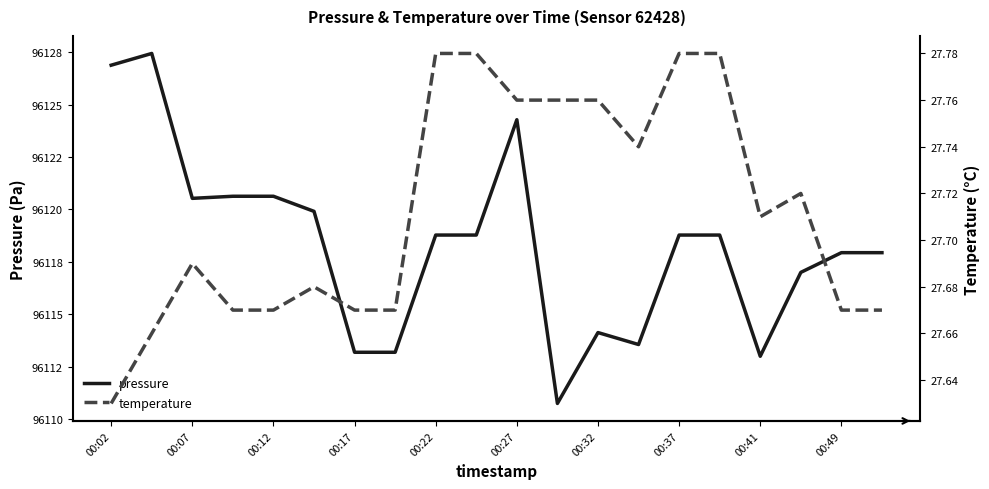

Reading left to right, list all the values displayed in this chart.

pressure: 96126.9	96127.4	96120.5	96120.6	96120.6	96119.9	96113.2	96113.2	96118.8	96118.8	96124.3	96110.8	96114.1	96113.6	96118.8	96118.8	96113.0	96117.0	96117.9	96117.9
temperature: 27.6	27.7	27.7	27.7	27.7	27.7	27.7	27.7	27.8	27.8	27.8	27.8	27.8	27.7	27.8	27.8	27.7	27.7	27.7	27.7